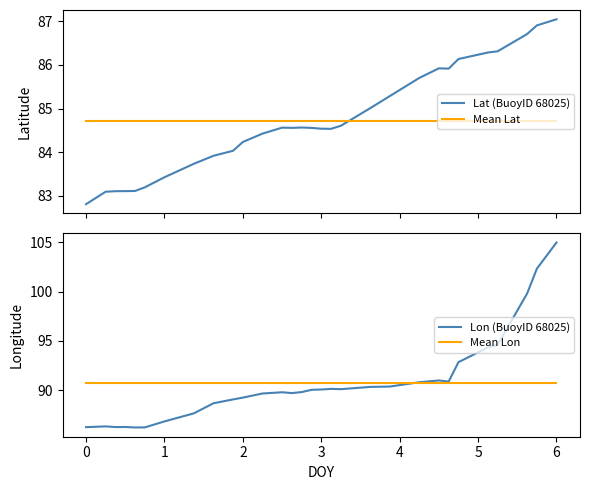

True or false: Mean Lat has more than 0 points higher than both neighbors.

False